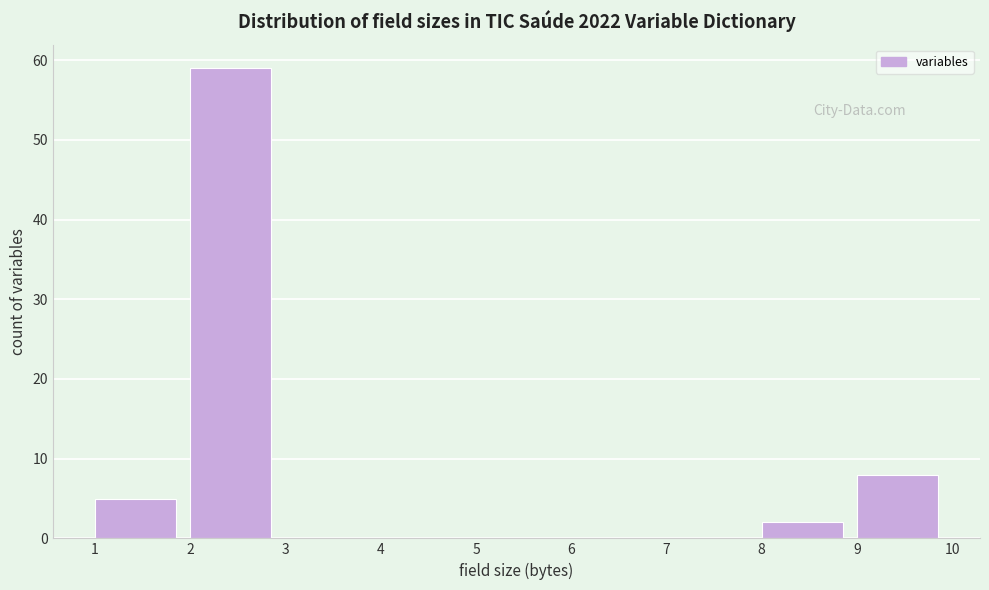

Which range on the x-axis has the tallest bar?

2 to 3